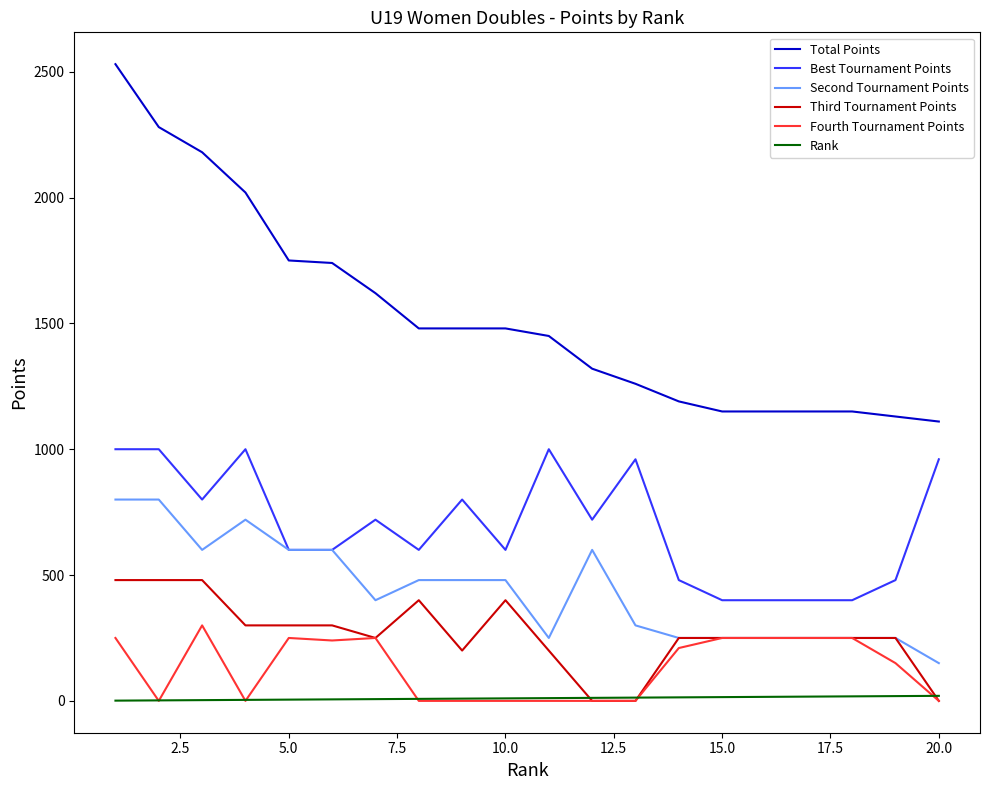

True or false: Total Points and Fourth Tournament Points intersect in this chart.

False